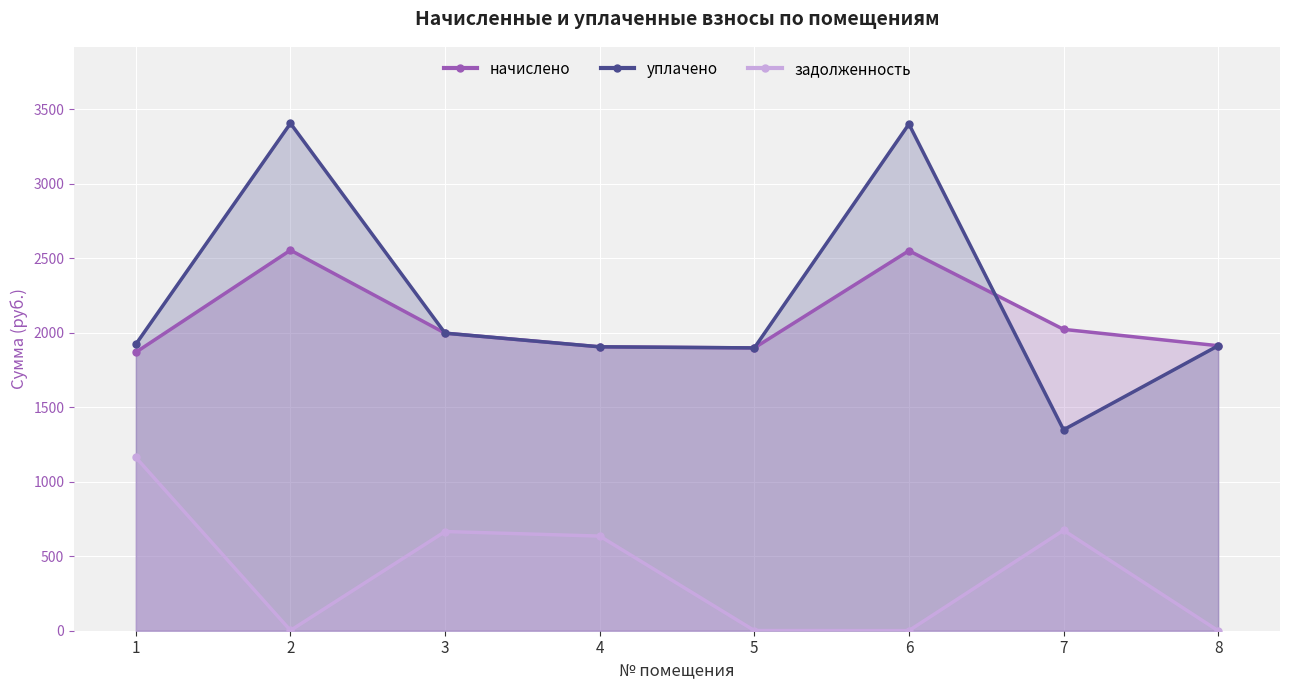

What is the sum of all уплачено values?

17798.6